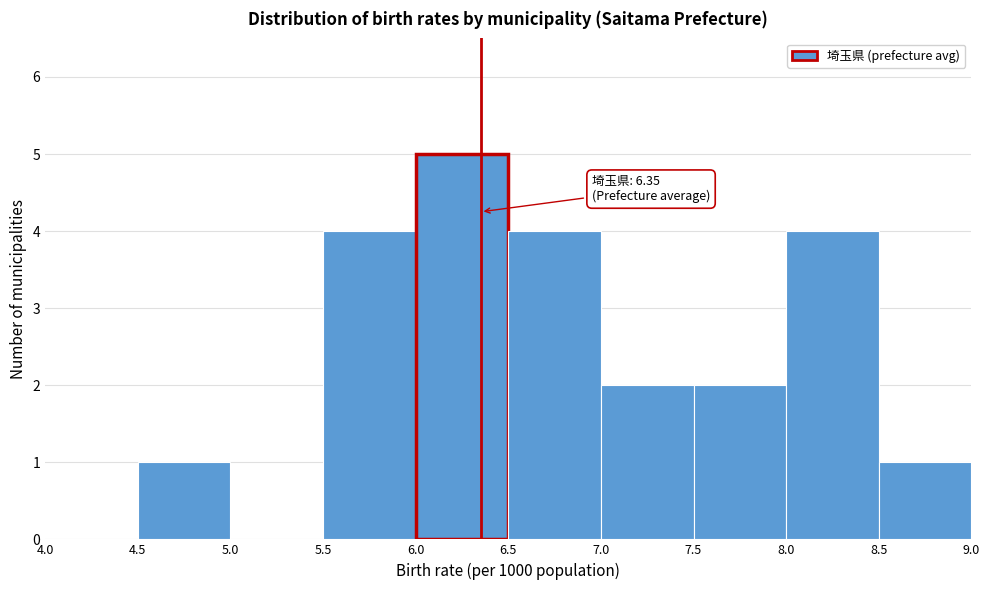

Which range on the x-axis has the tallest bar?

6.0 to 6.5